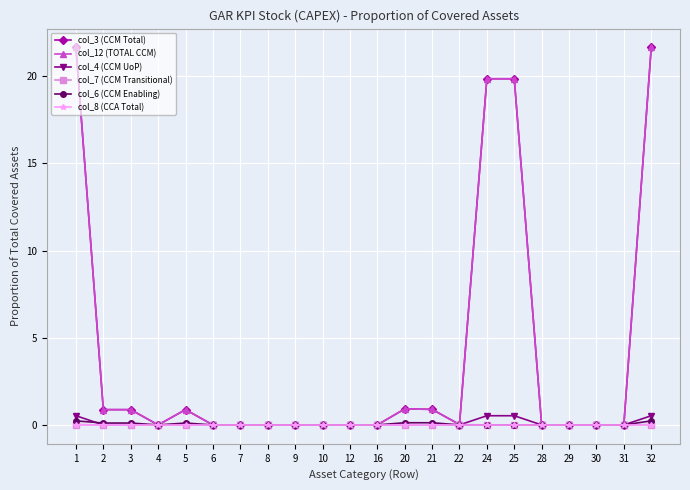

Does the chart have visible grid lines?

Yes